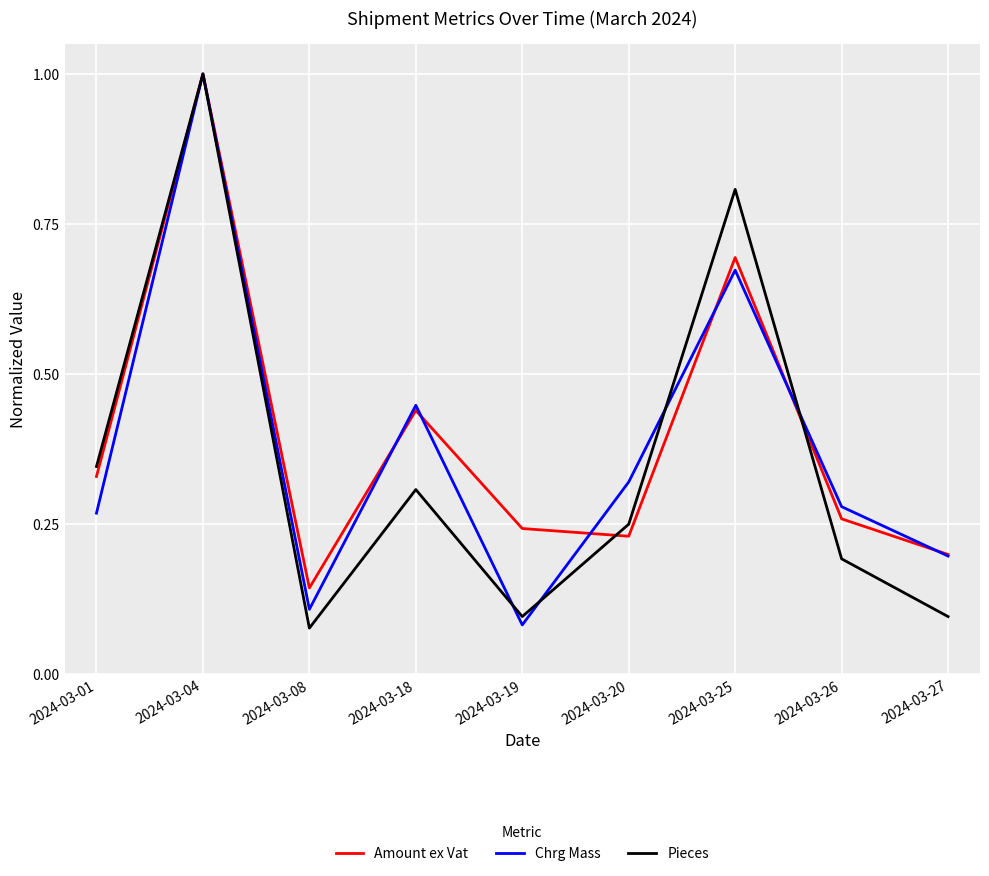

True or false: Pieces has a value of 0.3 at 2024-03-04.

False